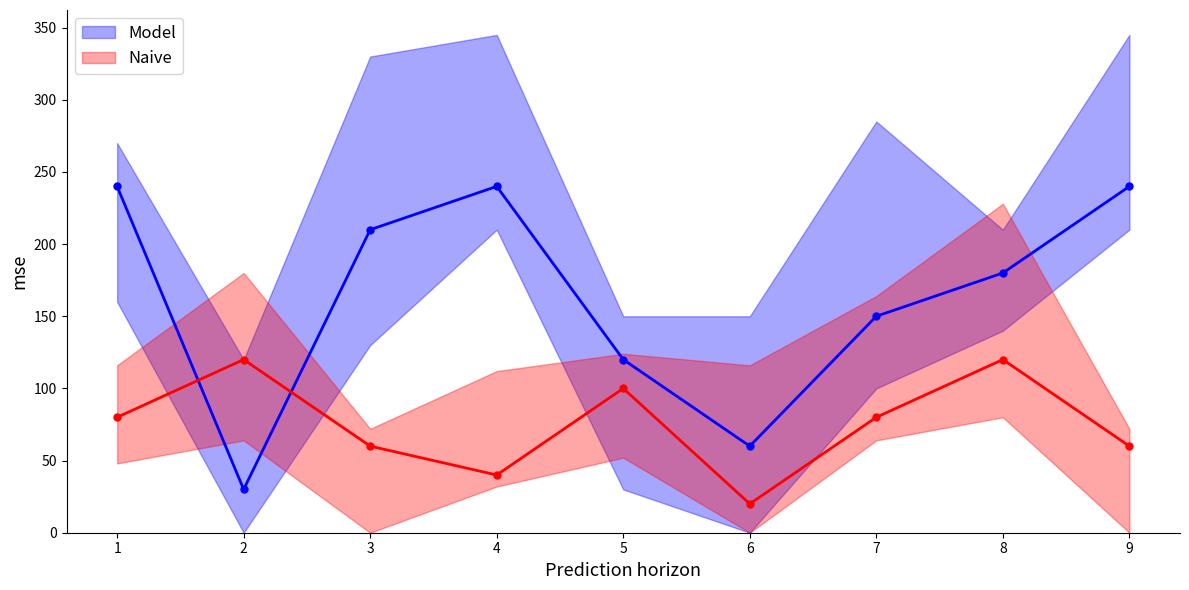

Reading left to right, list all the values displayed in this chart.

Model: 240	30	210	240	120	60	150	180	240
Naive: 80	120	60	40	100	20	80	120	60